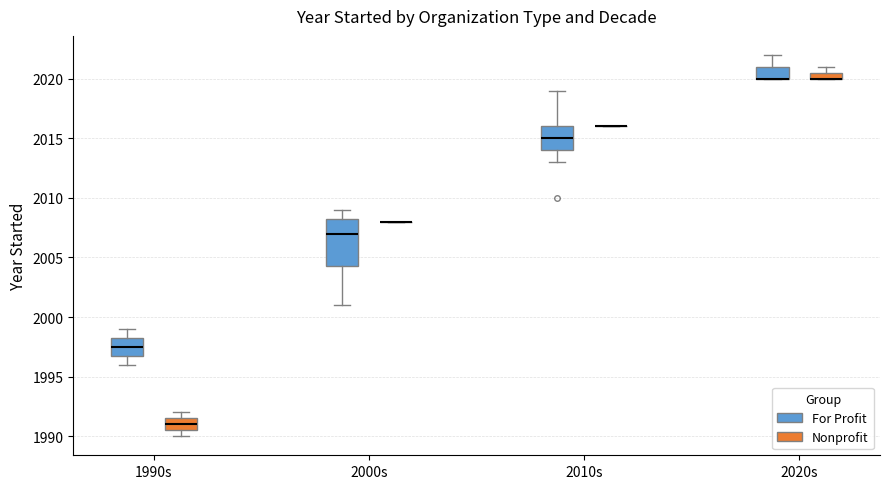

Where is the lower edge of the box for 2010s (For Profit) on the y-axis? The values are not printed on the chart, so give them approximately, as read against the axis.

2014.0